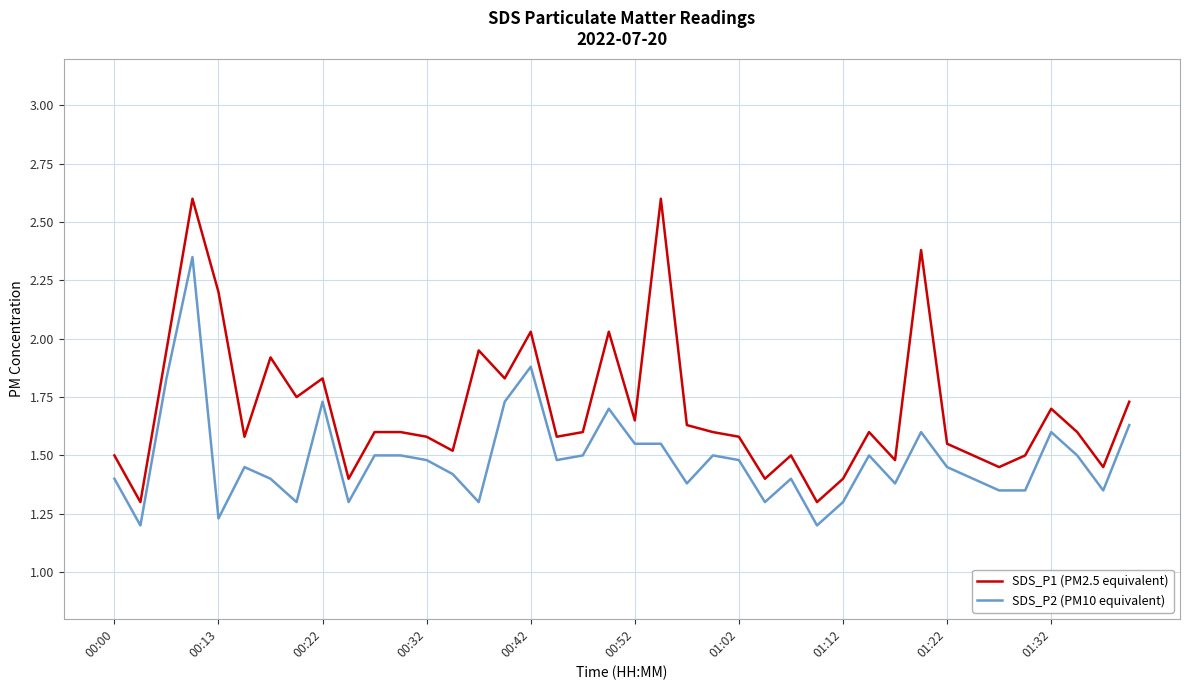

True or false: SDS_P2 (PM10 equivalent) and SDS_P1 (PM2.5 equivalent) cross at least once.

False